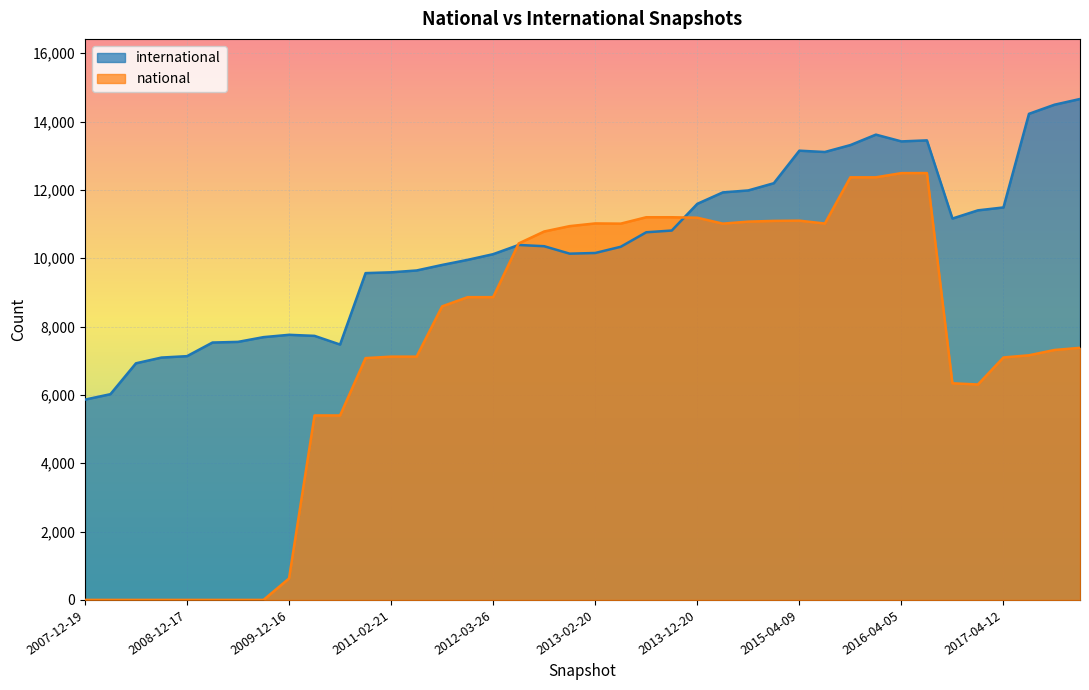

Which series has the largest total across all categories?

international